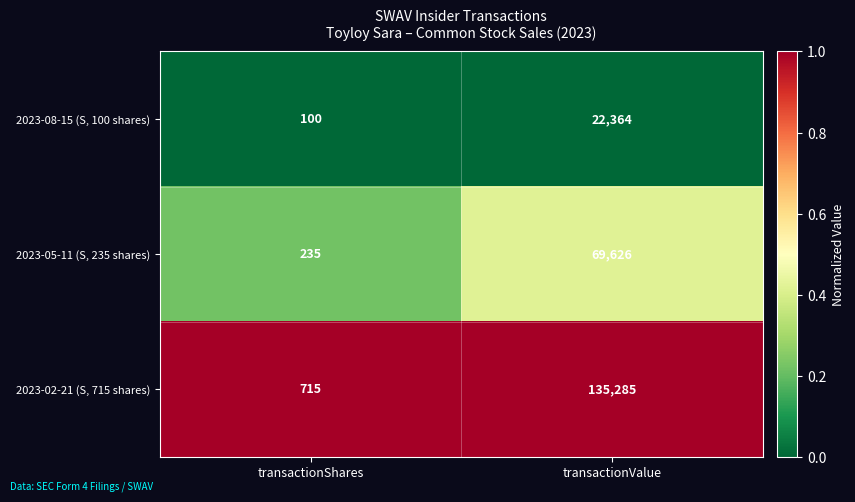

What is the sum of all 2023-08-15 (S, 100 shares) values?

22464